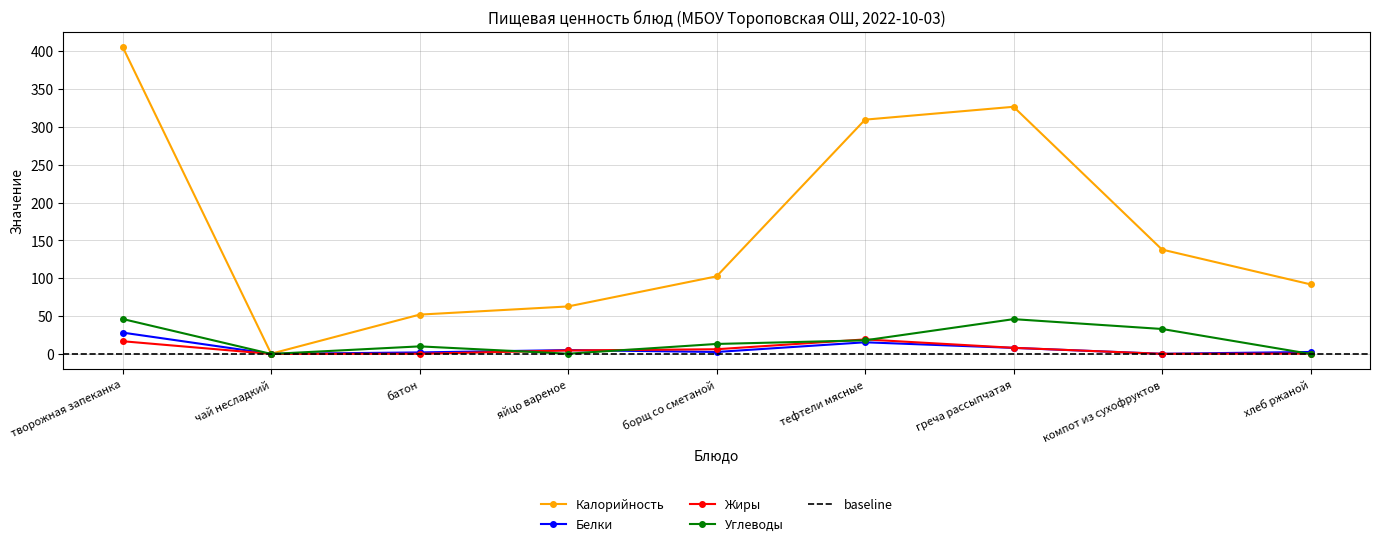

Rank the categories by Жиры value from lowest to highest.

чай несладкий, компот из сухофруктов, батон, хлеб ржаной, яйцо вареное, борщ со сметаной, греча рассыпчатая, творожная запеканка, тефтели мясные